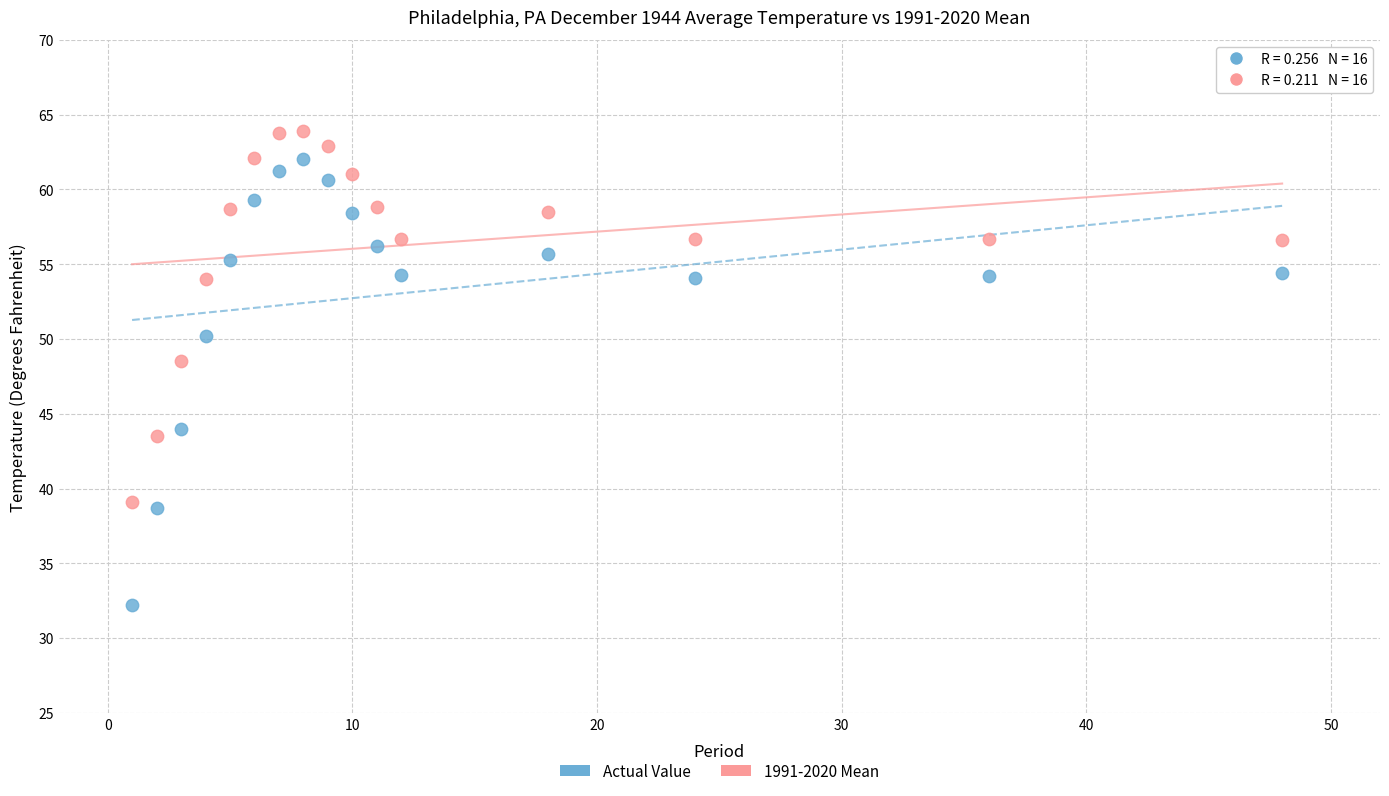

In the Actual Value series, what Y value is closest to 47?

44.0